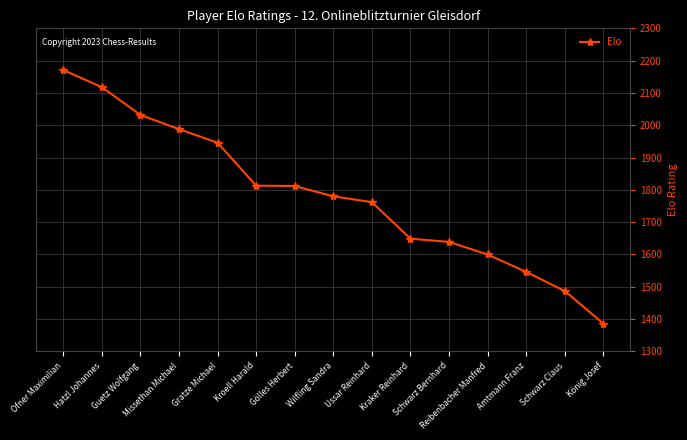

What is the label of the 10th point from the left?

Kraker Reinhard